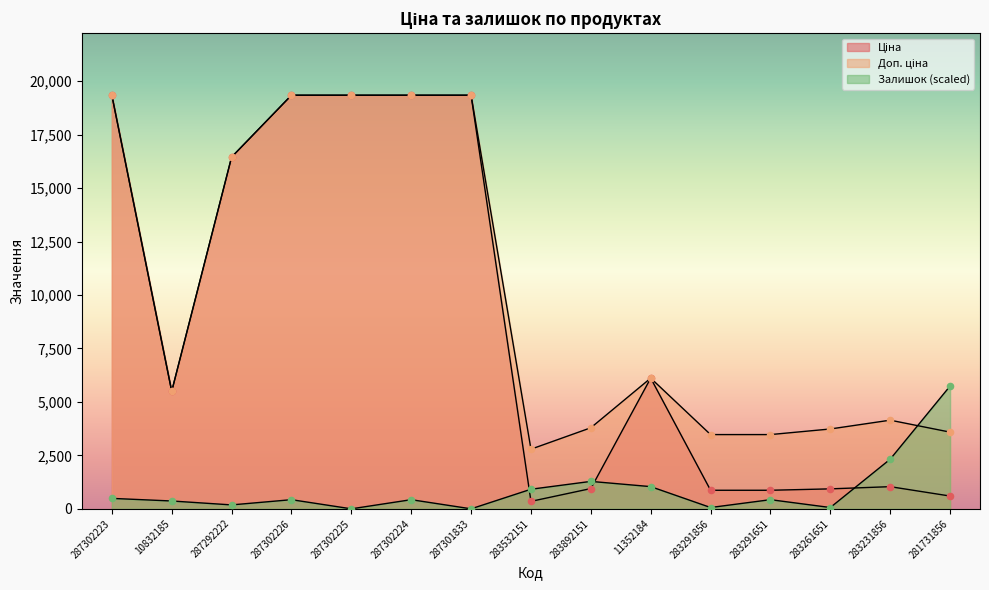

Which series reaches the minimum Y coordinate?

Залишок